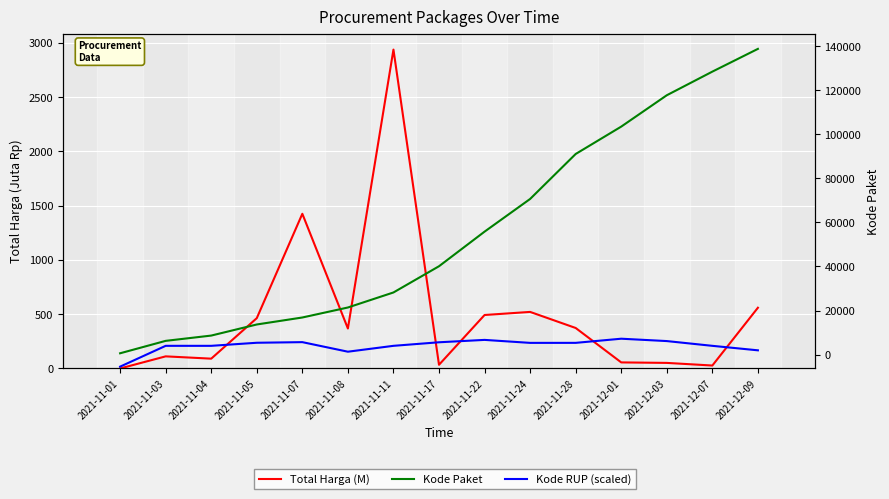

True or false: Total Harga (M) and Kode RUP (scaled) cross at least once.

True